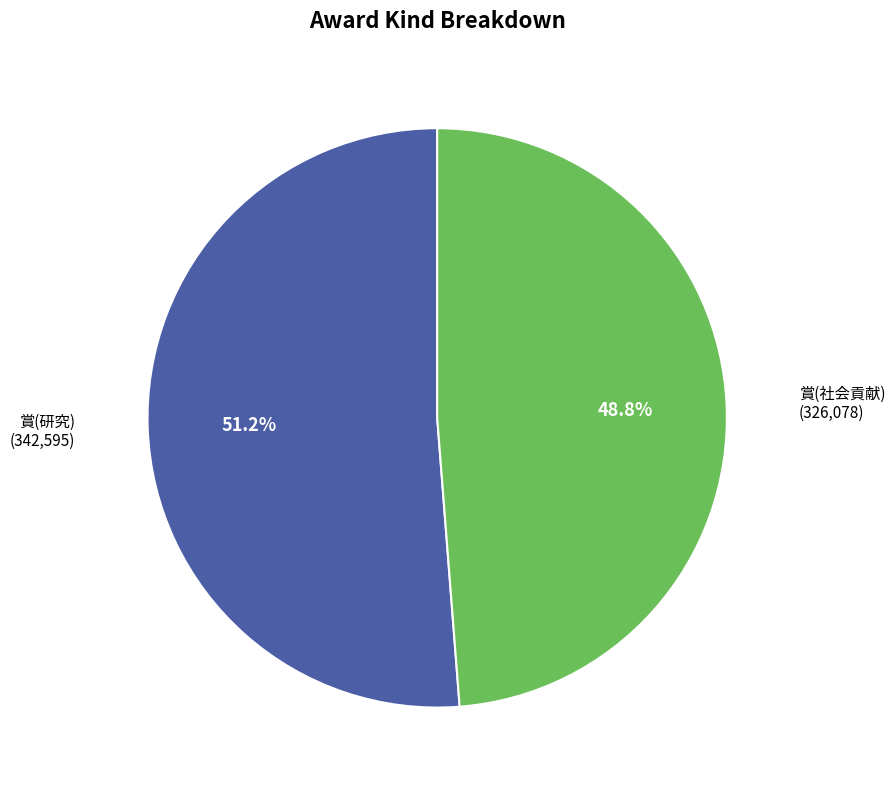

Is there any slice that represents more than half of the pie?

Yes